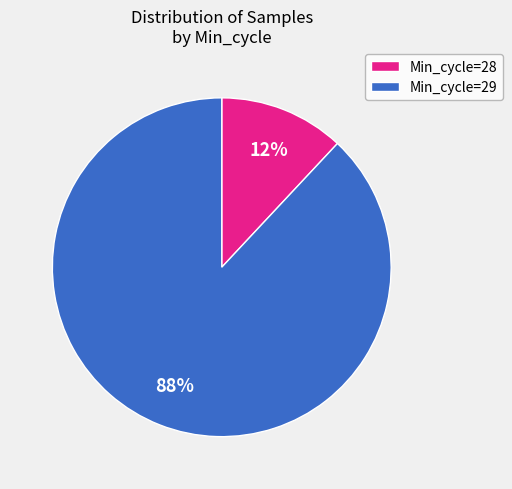

Do Min_cycle=29 and Min_cycle=28 together represent more than half of the pie?

Yes